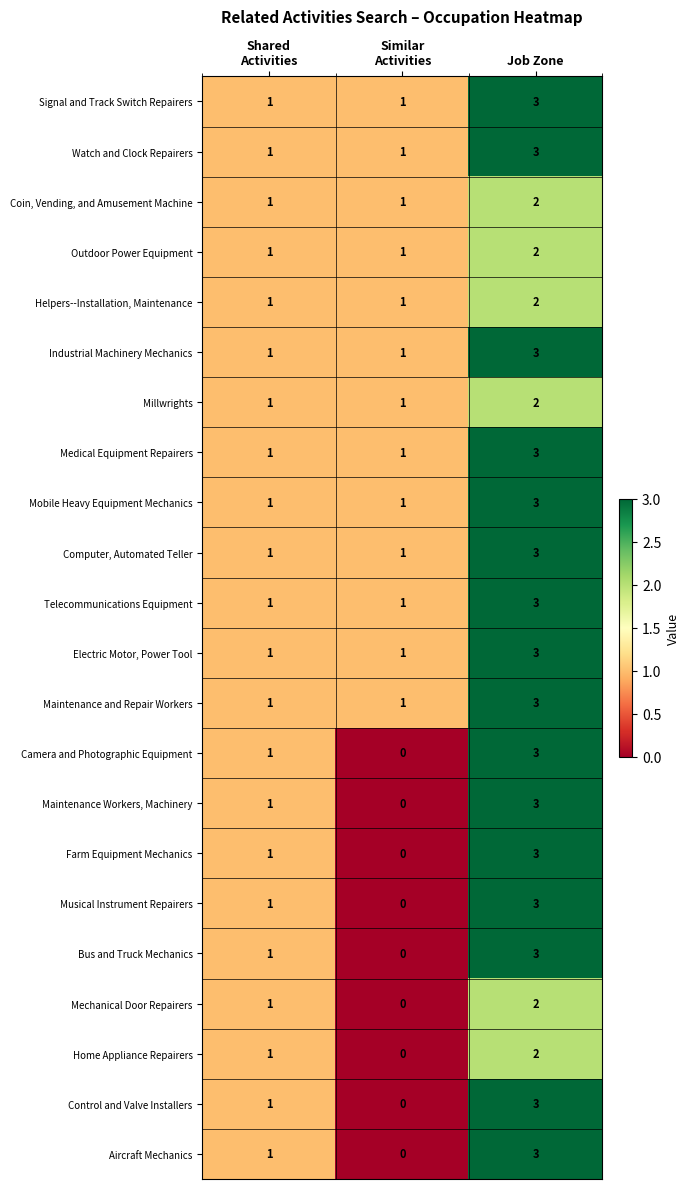

Count the number of categories in the chart.

3